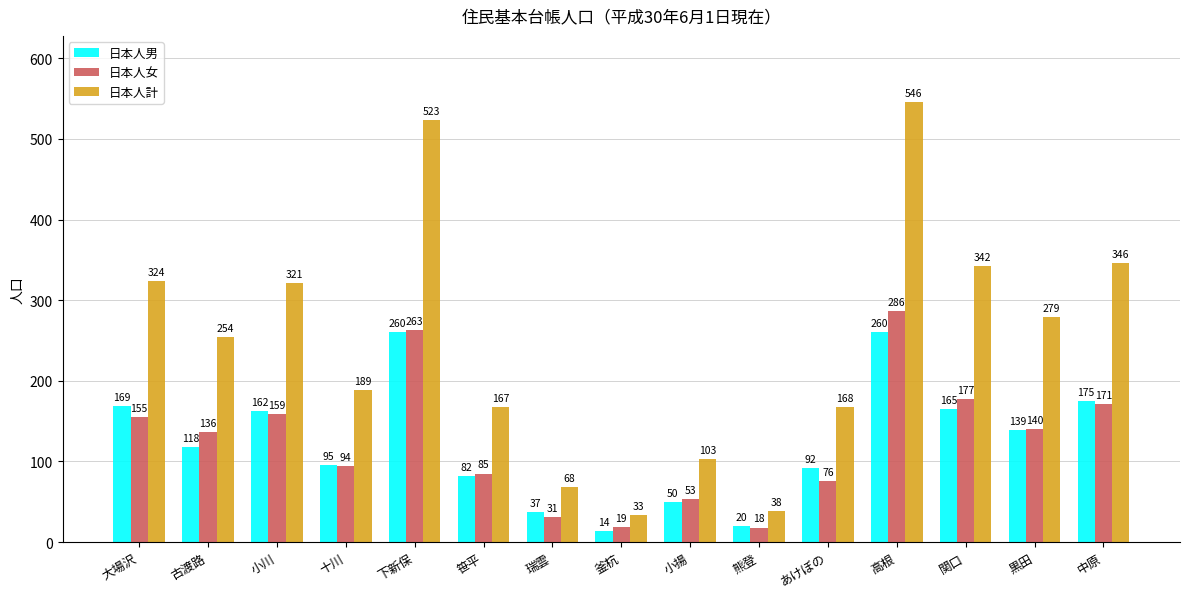

At which category is the sum across all series the highest?

高根